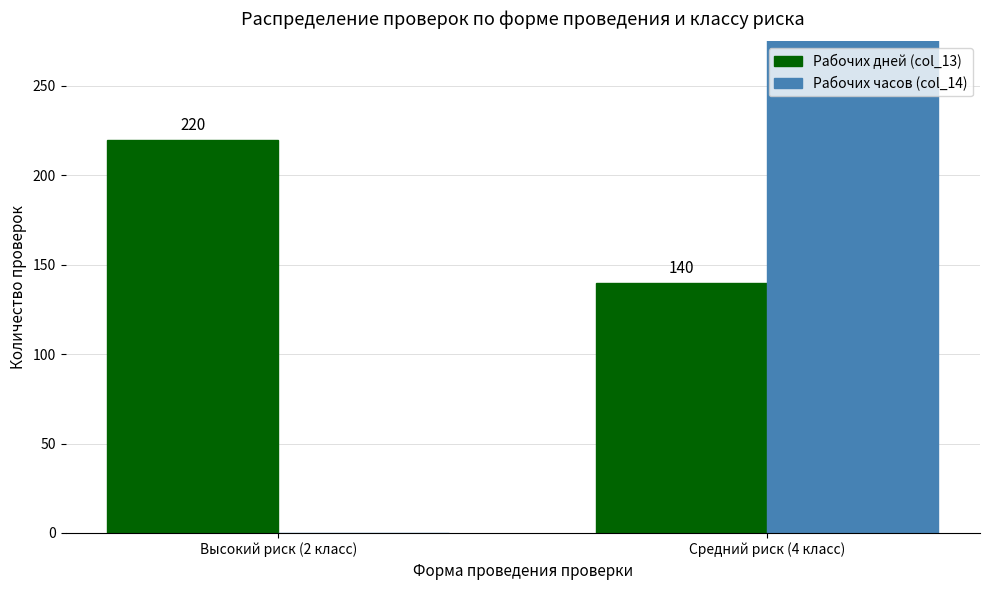

Reading right to left, extract all data points from this chart.

Рабочих дней (col_13): 140	220
Рабочих часов (col_14): 350	0